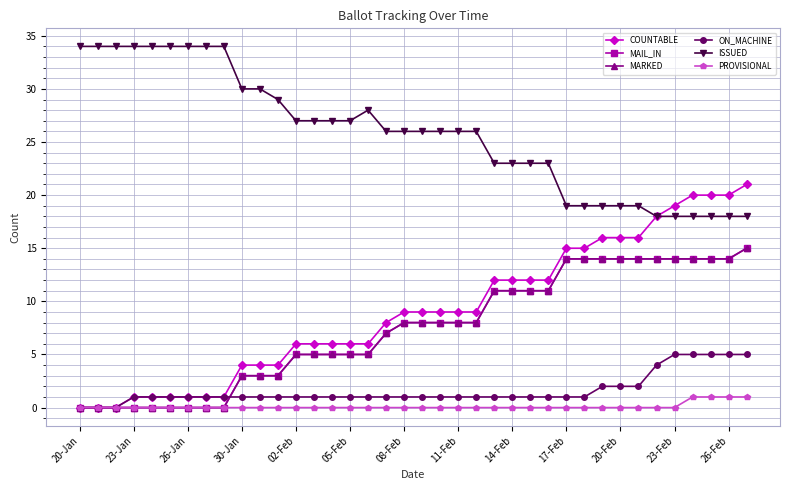

Does the chart have visible grid lines?

Yes